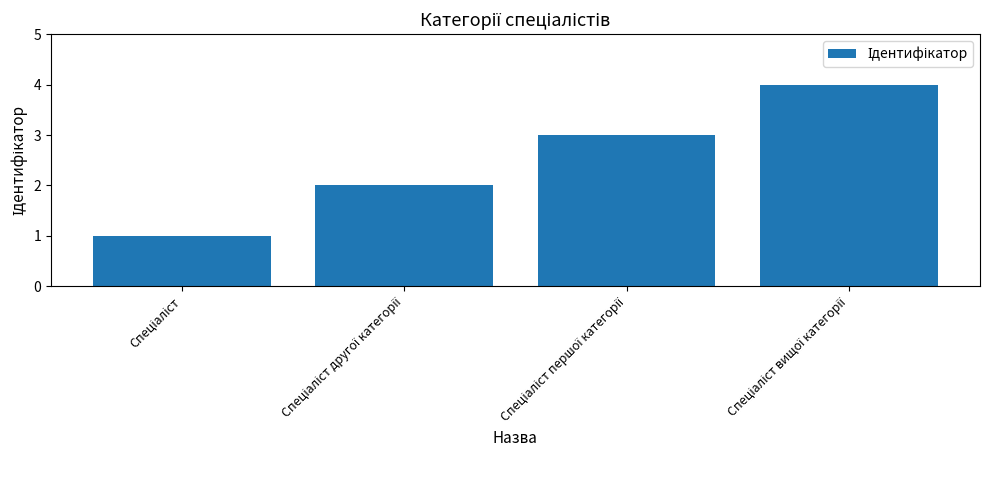

Are the bars horizontal?

No